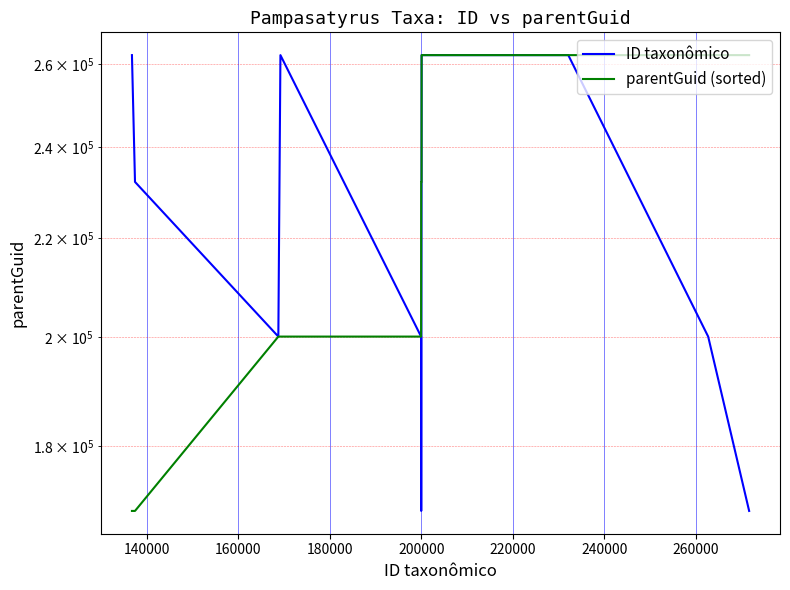

Does the chart display data point markers on the line(s)?

No